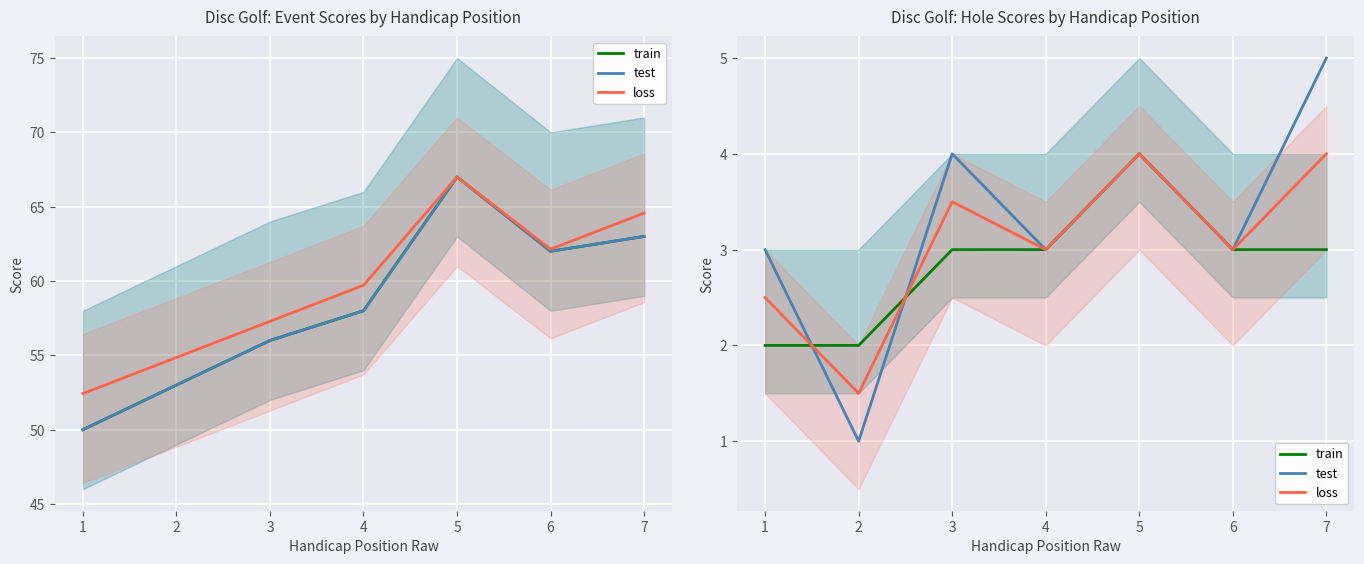

Count the test values in the range 3 to 4.

5